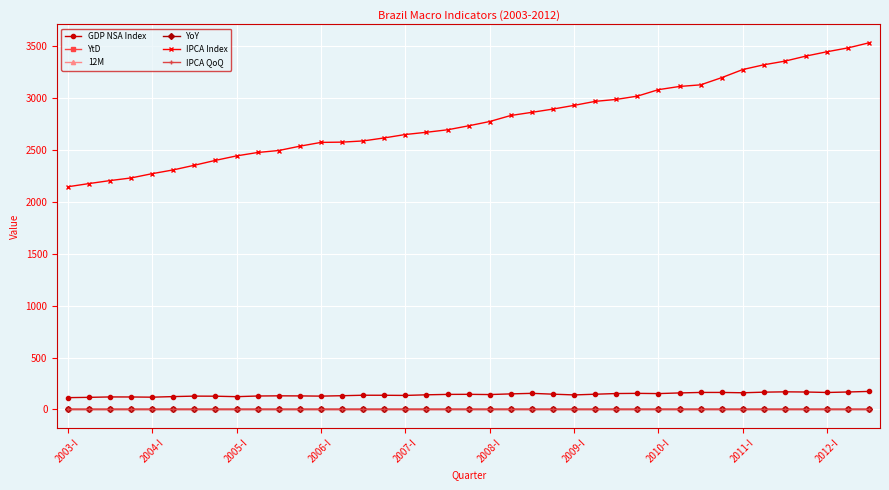

At how many categories does at least one series exceed 664?

39